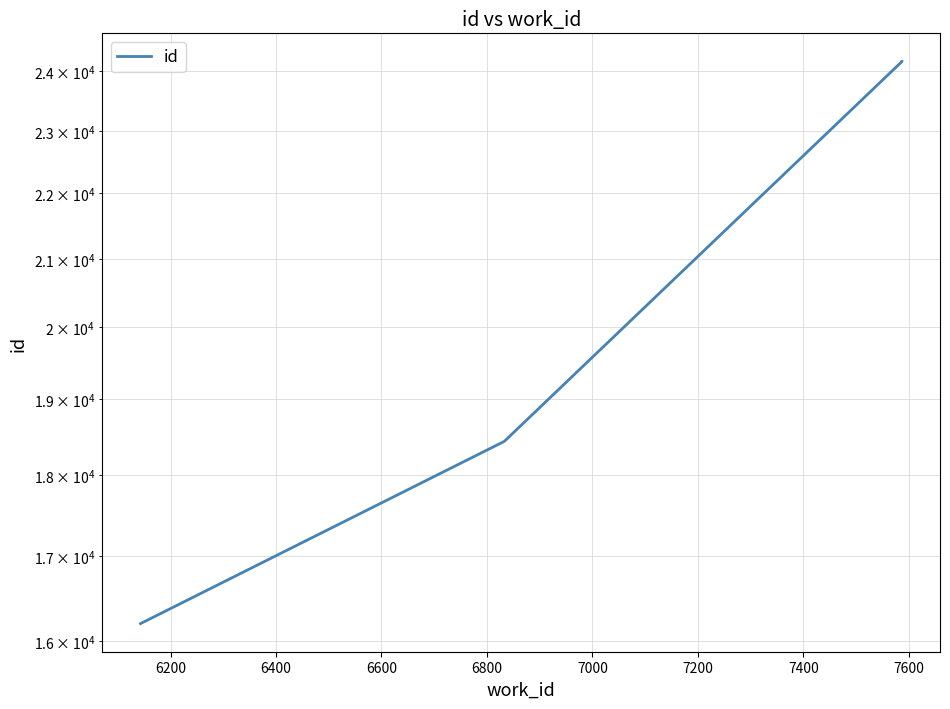

How many distinct data groups are displayed?

1